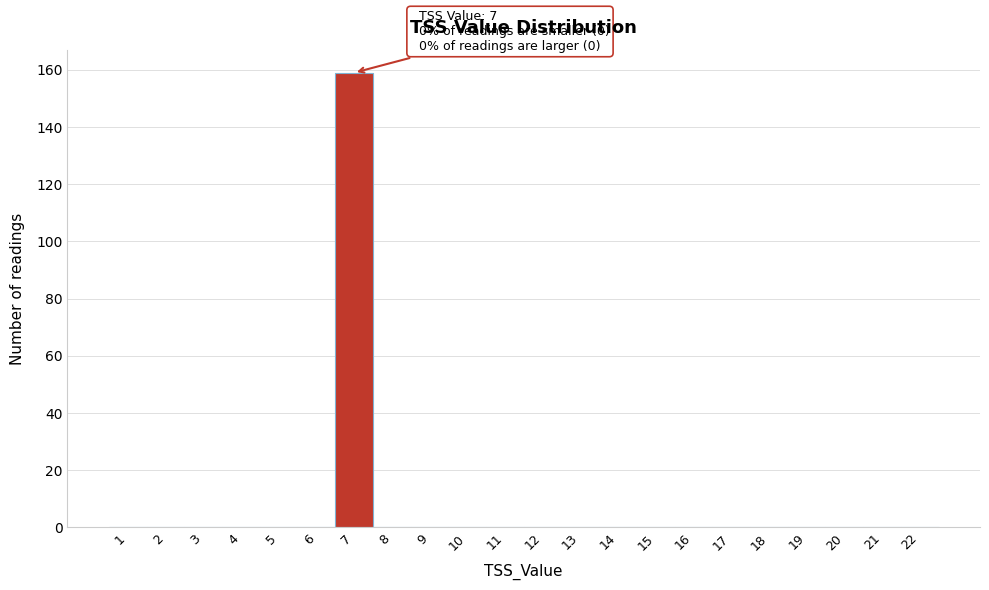

Reading left to right, list all the values displayed in this chart.

1=0	2=0	3=0	4=0	5=0	6=0	7=159	8=0	9=0	10=0	11=0	12=0	13=0	14=0	15=0	16=0	17=0	18=0	19=0	20=0	21=0	22=0